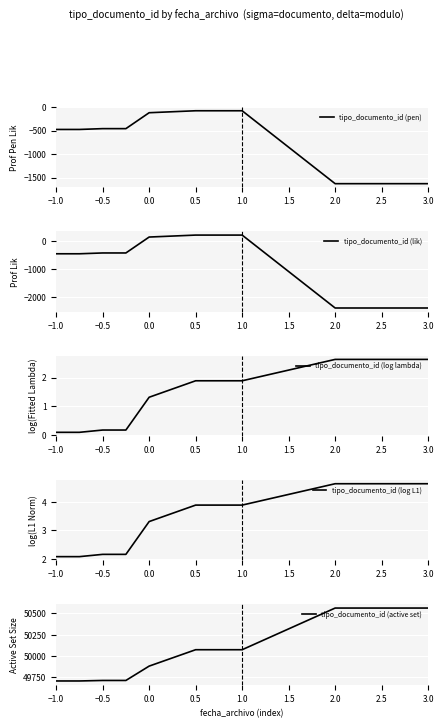

What is the difference between the maximum and minimum values in the tipo_documento_id (pen) series?

1552.9